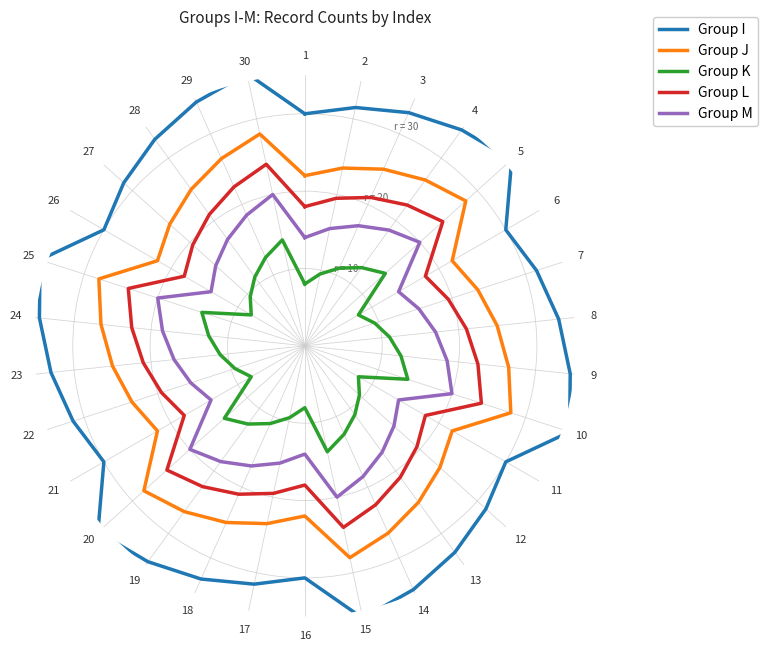

Is this an area chart (filled region under the line)?

No